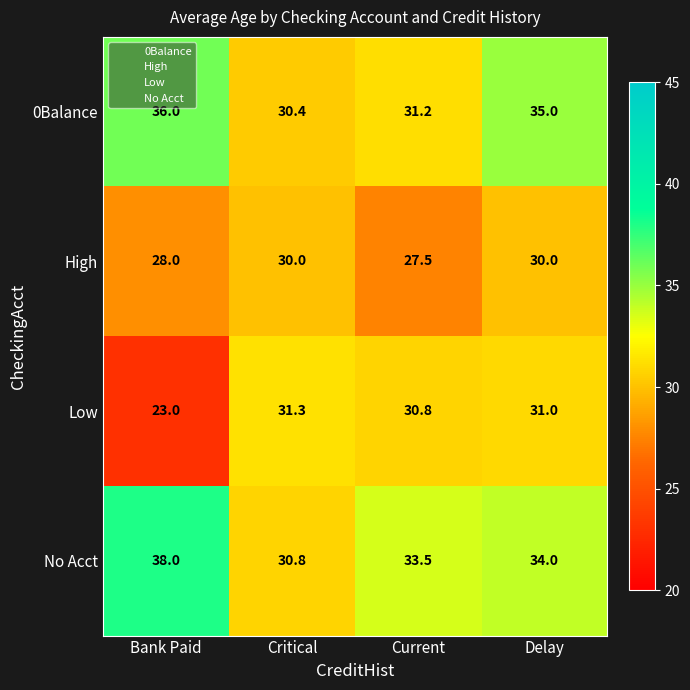

What is the maximum value shown in the chart?

38.0